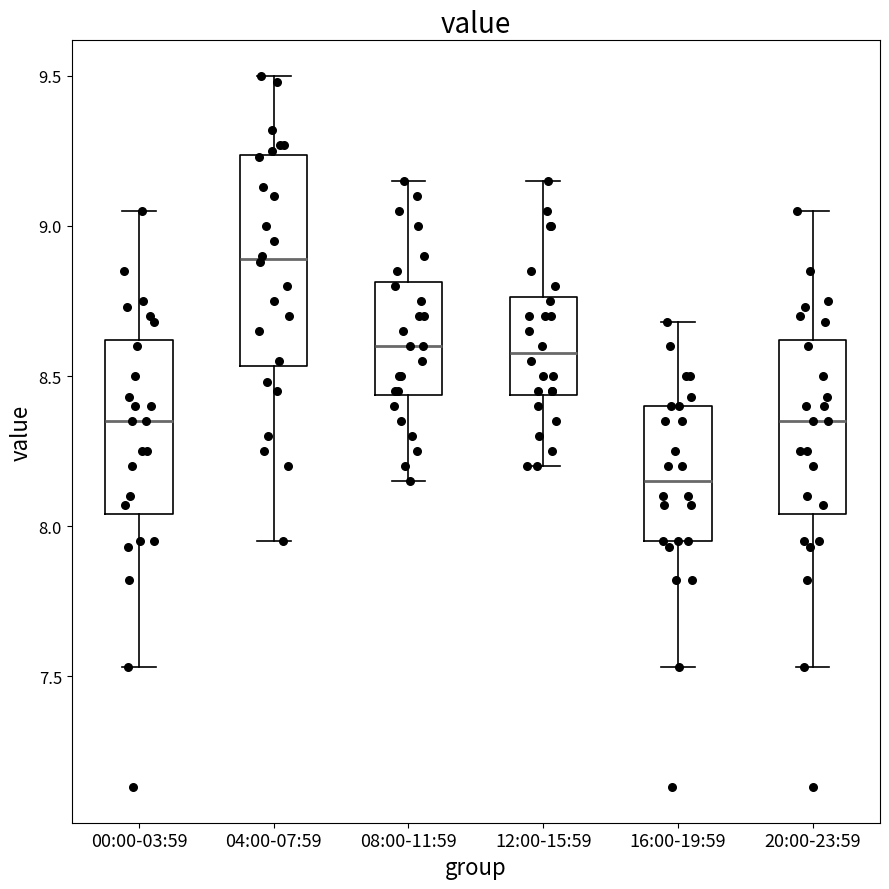

Where is the lower edge of the box for 04:00-07:59 on the y-axis? The values are not printed on the chart, so give them approximately, as read against the axis.

8.55